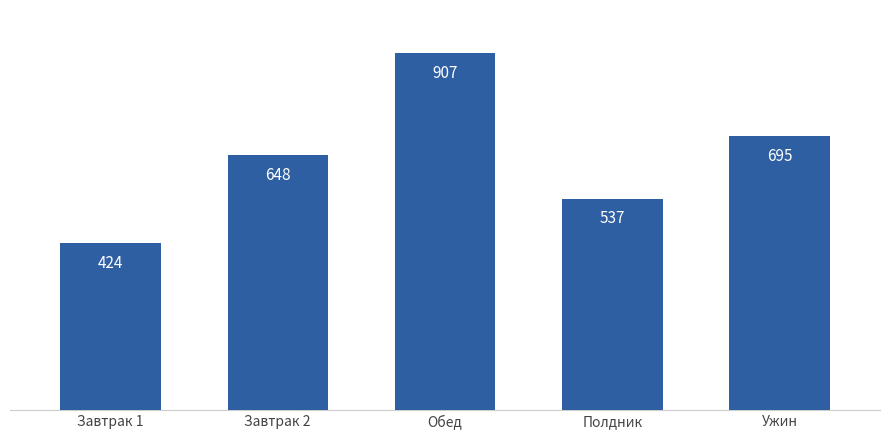

What is the label of the 1st bar from the right?

Ужин